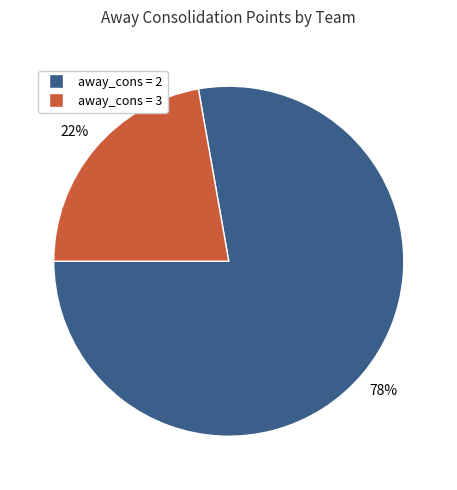

To the nearest percent, what is the difference between the largest and smallest slice percentages?

56%